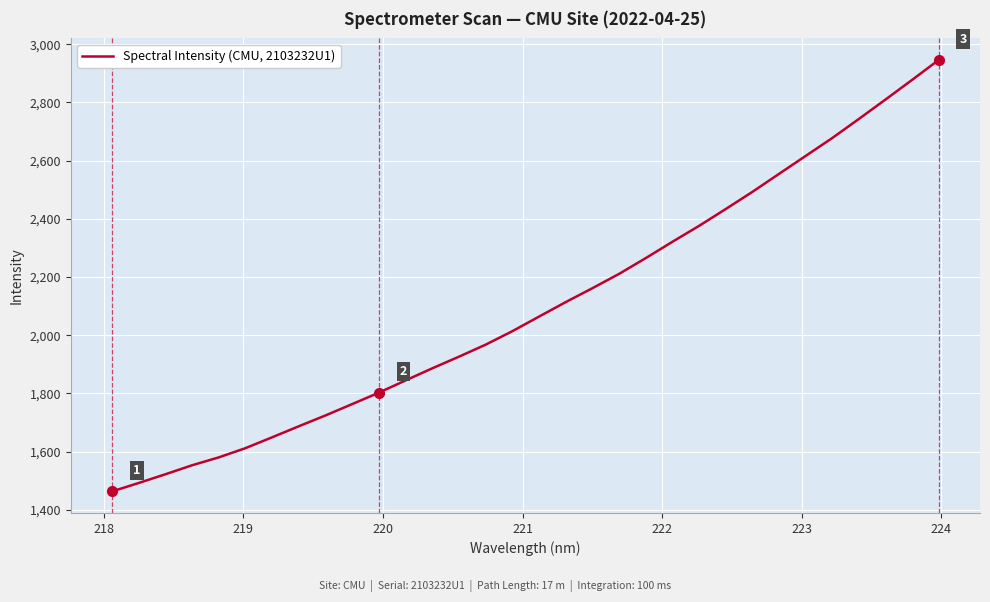

What is the difference between the maximum and minimum values?

1482.3